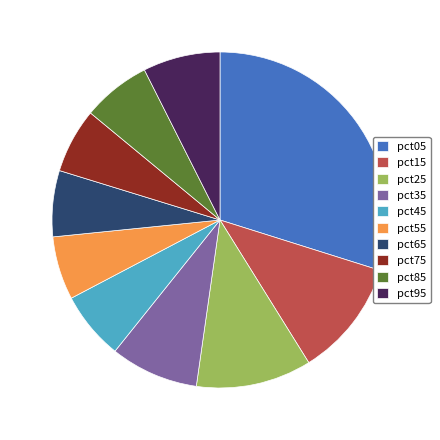

Which category has the biggest portion of the pie?

pct05